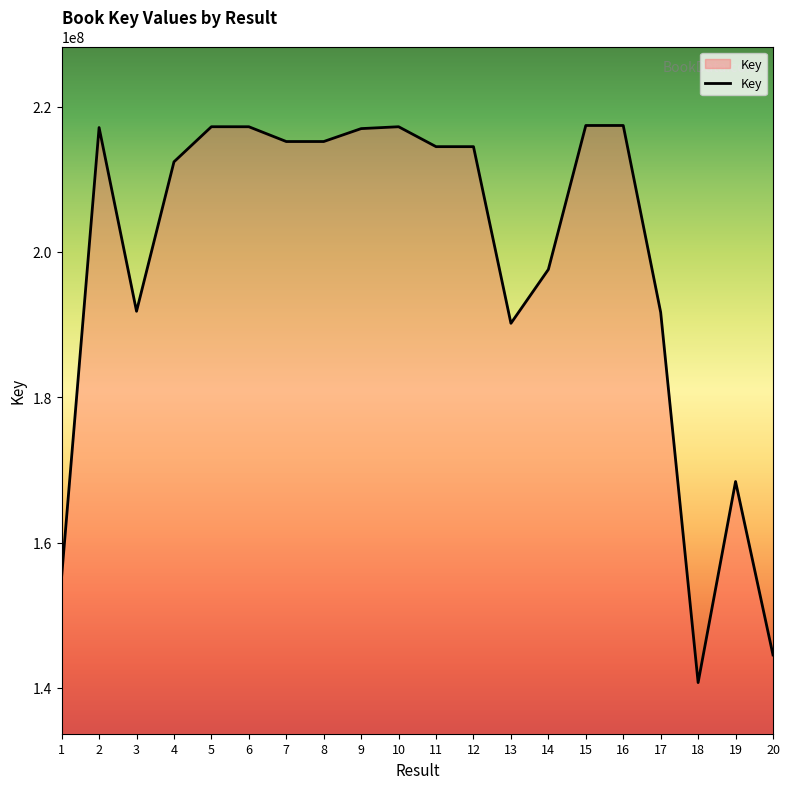

The value at 14 is 98956587. True or false?

False